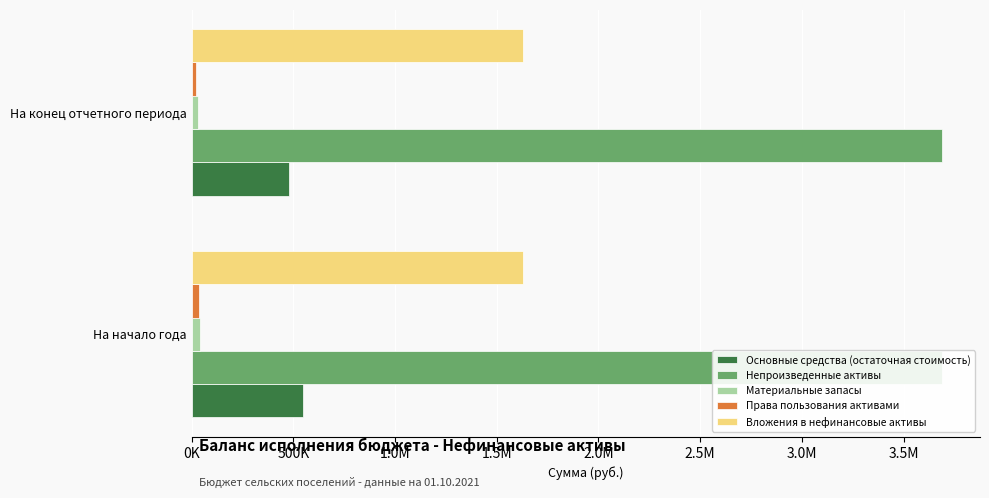

Reading right to left, extract all data points from this chart.

Основные средства (остаточная стоимость): 477781.5	548667.4
Непроизведенные активы: 0.1	0.1
Материальные запасы: 31000.0	40800.0
Права пользования активами: 19436.1	34477.3
Вложения в нефинансовые активы: 0.1	0.1